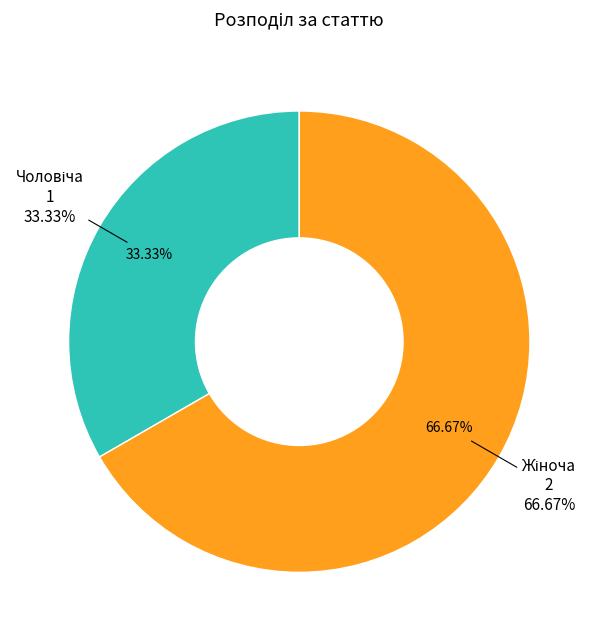

Is it true that Жіноча is 78% of the pie?

False